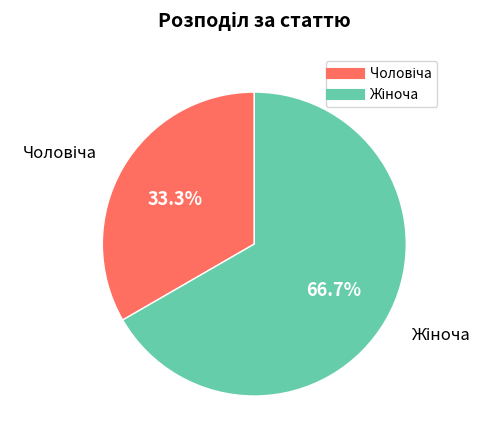

Is there any slice that represents more than half of the pie?

Yes